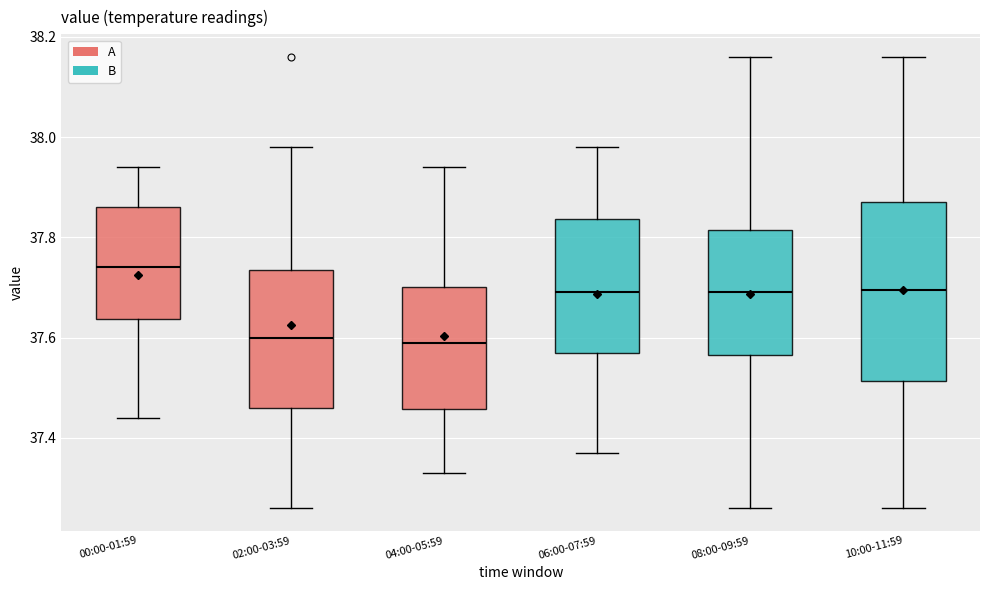

Reading left to right, transcribe this box plot: for each box, give where its median line is, the range the box spans, and where its two whiskers end, as read against the y-axis. The values are not printed on the chart, so give them approximately, as read against the axis.

00:00-01:59: median 37.74, box 37.64 to 37.86, whiskers 37.44 to 37.94
02:00-03:59: median 37.60, box 37.46 to 37.74, whiskers 37.26 to 37.98
04:00-05:59: median 37.60, box 37.46 to 37.70, whiskers 37.34 to 37.94
06:00-07:59: median 37.70, box 37.58 to 37.84, whiskers 37.38 to 37.98
08:00-09:59: median 37.70, box 37.56 to 37.82, whiskers 37.26 to 38.16
10:00-11:59: median 37.70, box 37.52 to 37.88, whiskers 37.26 to 38.16